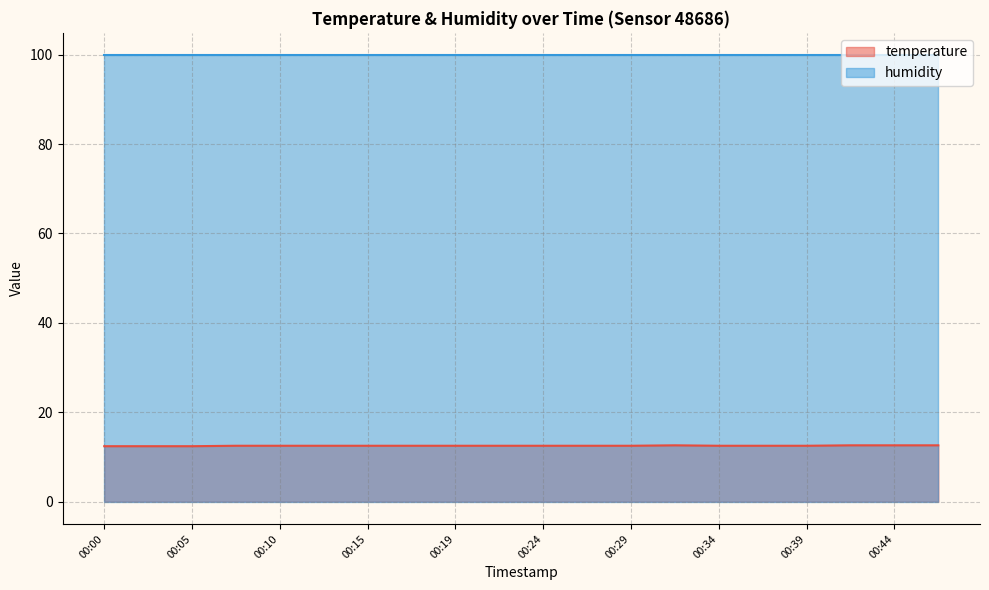

Which category has the lowest value across all series?

00:00